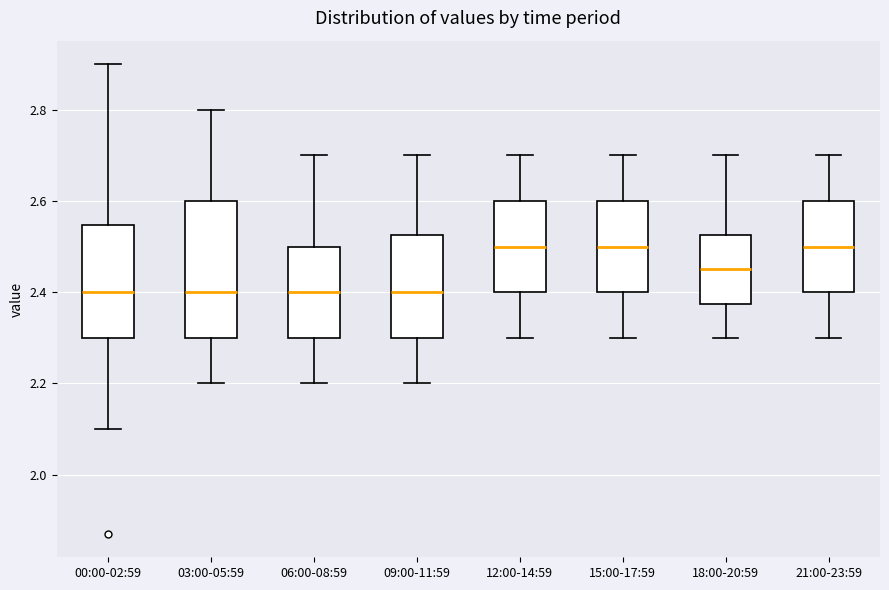

Where does the upper whisker of the box for 15:00-17:59 end on the y-axis? The values are not printed on the chart, so give them approximately, as read against the axis.

2.70